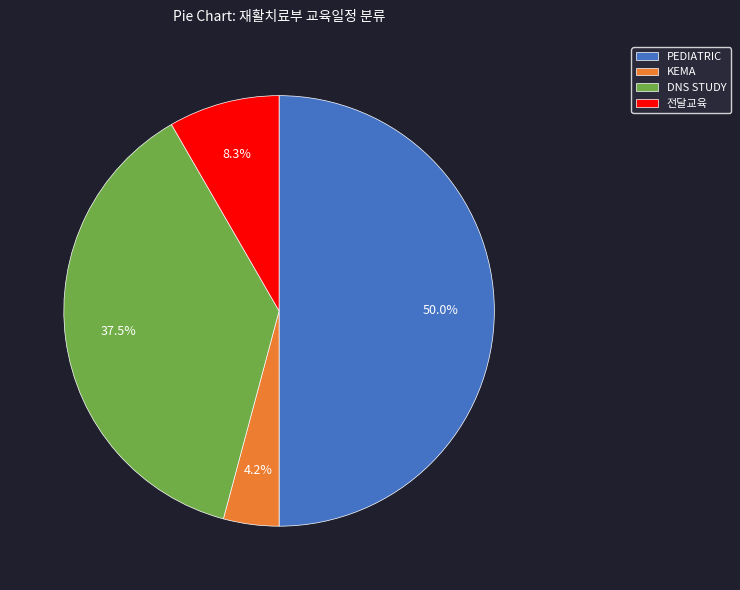

Is KEMA the majority of the pie?

No